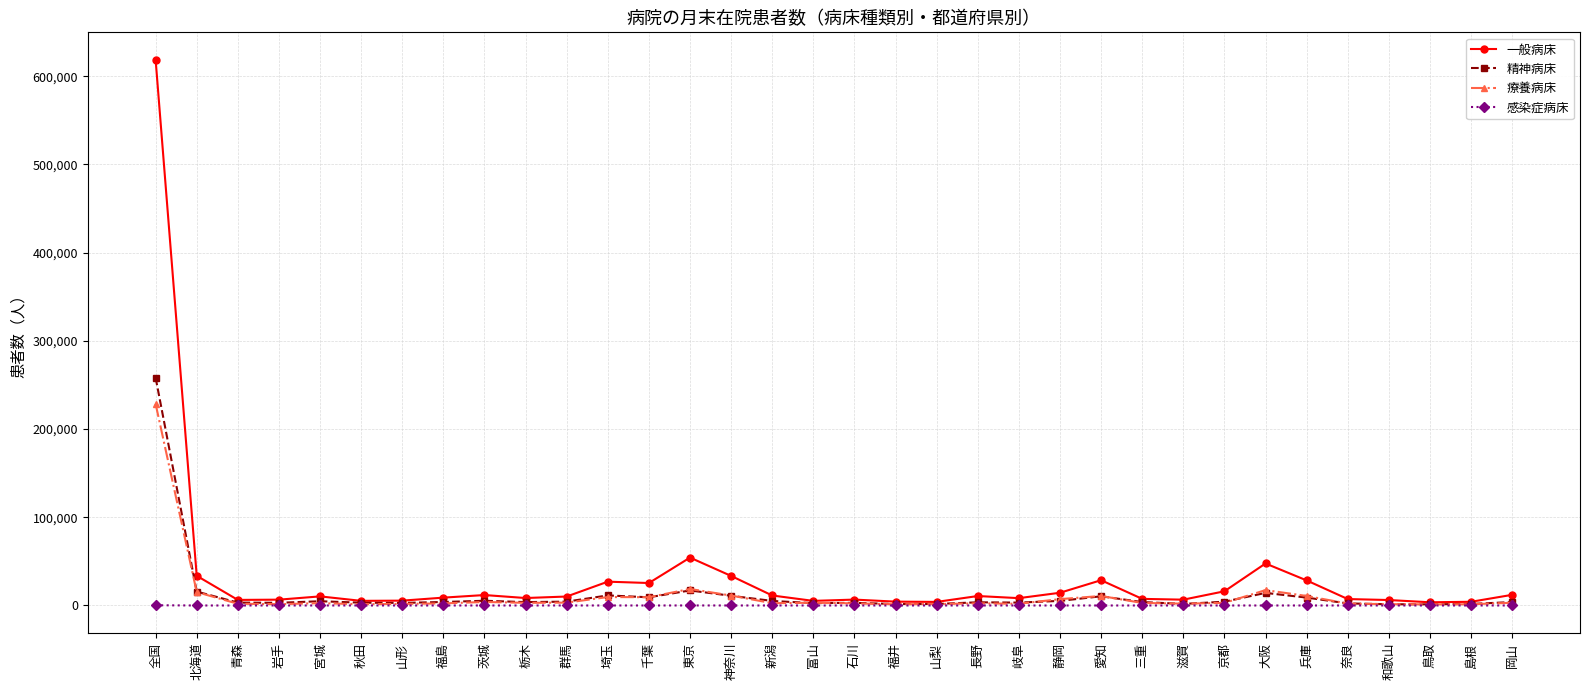

Which series has the largest range (max minus min)?

一般病床